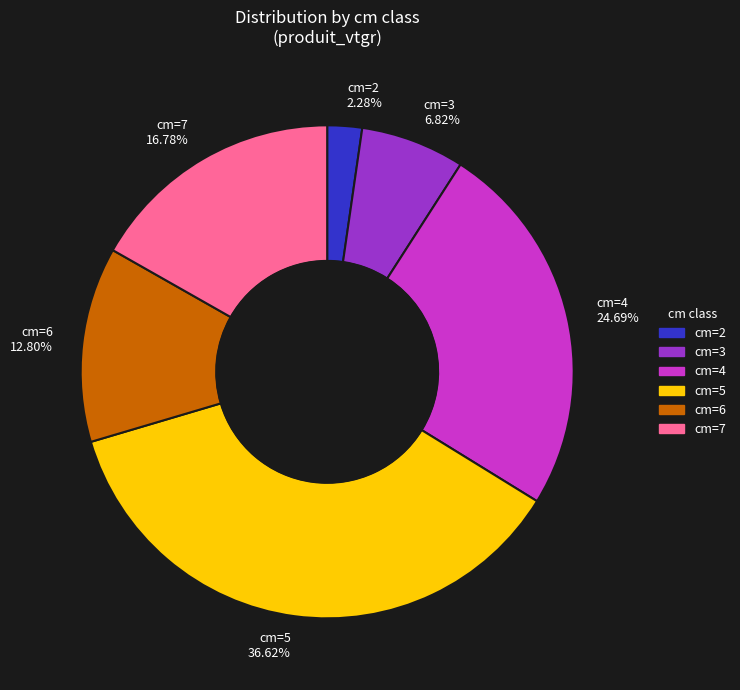

What is the ratio of the value at cm=6 12.80% to the value at cm=3 6.82%?

1.9